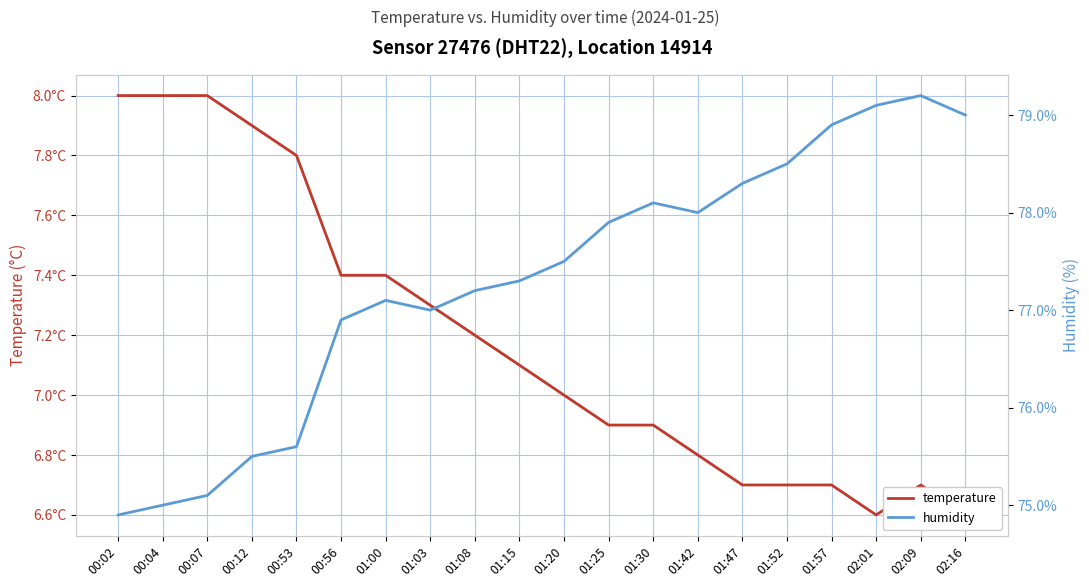

Is it true that humidity equals 75.5 at 00:12?

True